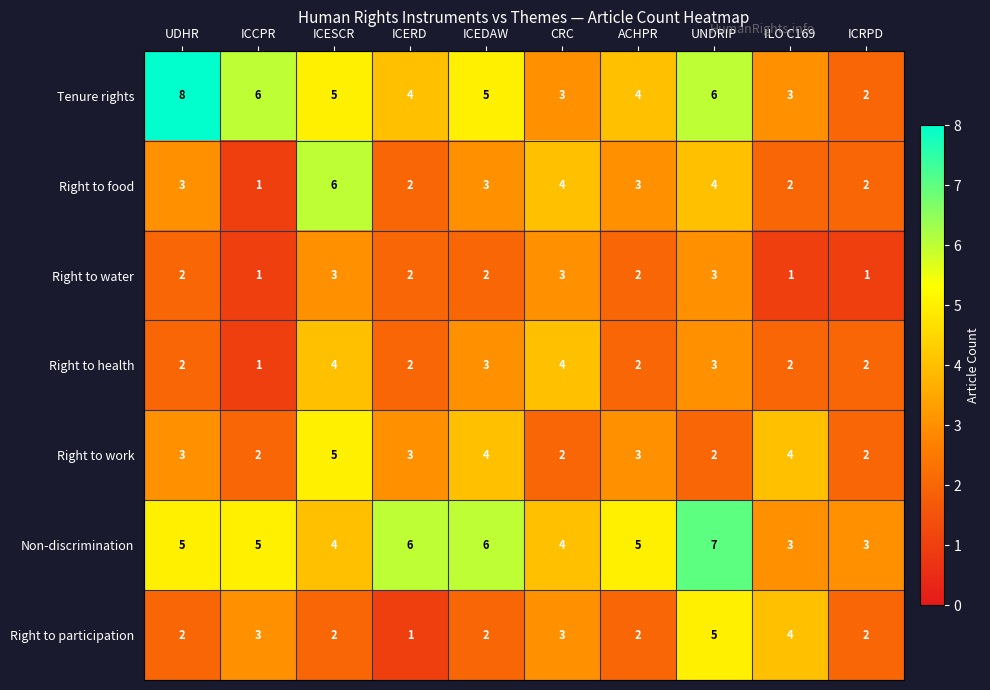

What is the difference between the highest and lowest values at UDHR?

6